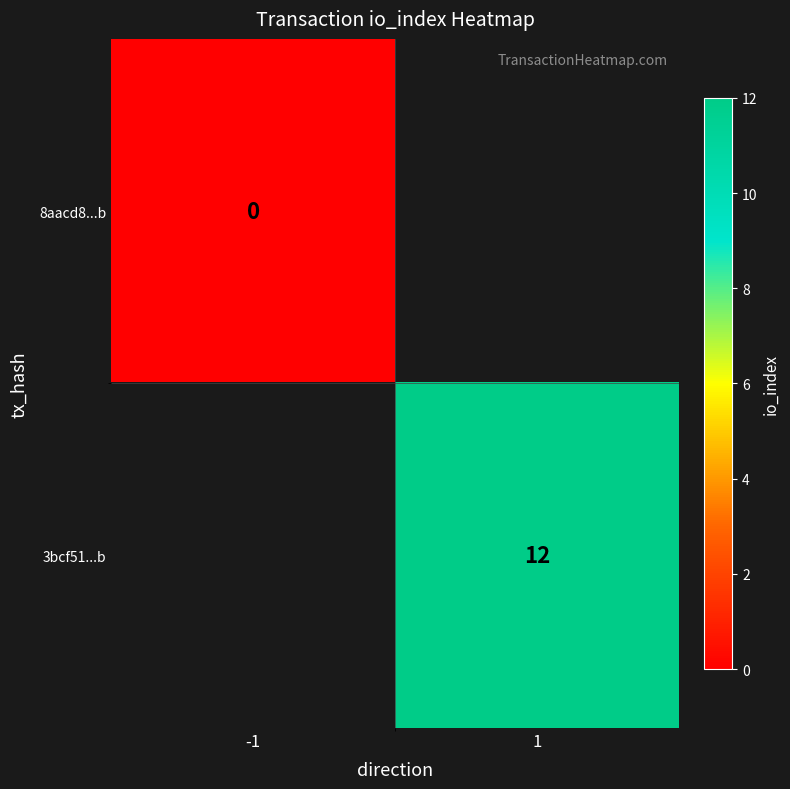

The 3bcf51...b series shows 12 at 1. True or false?

True